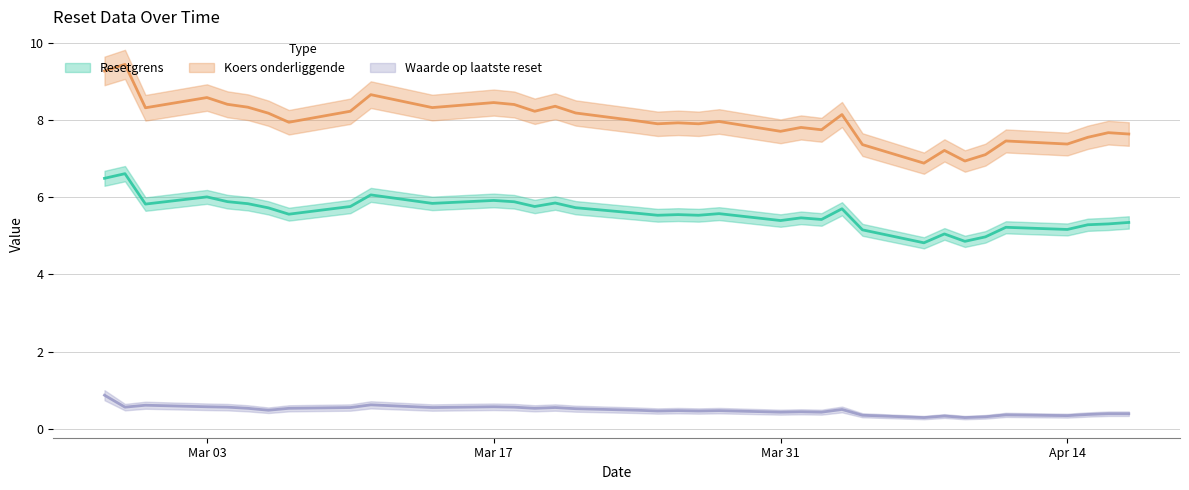

What is the smallest value displayed?

0.3